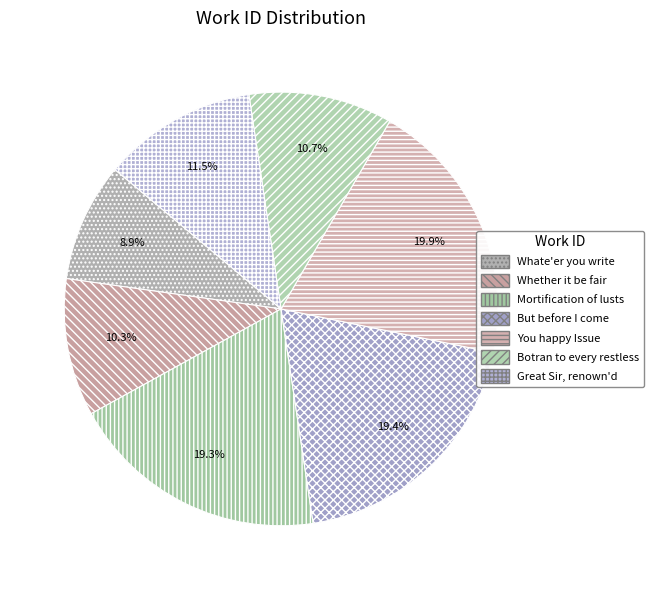

How many slices are in this pie chart?

7